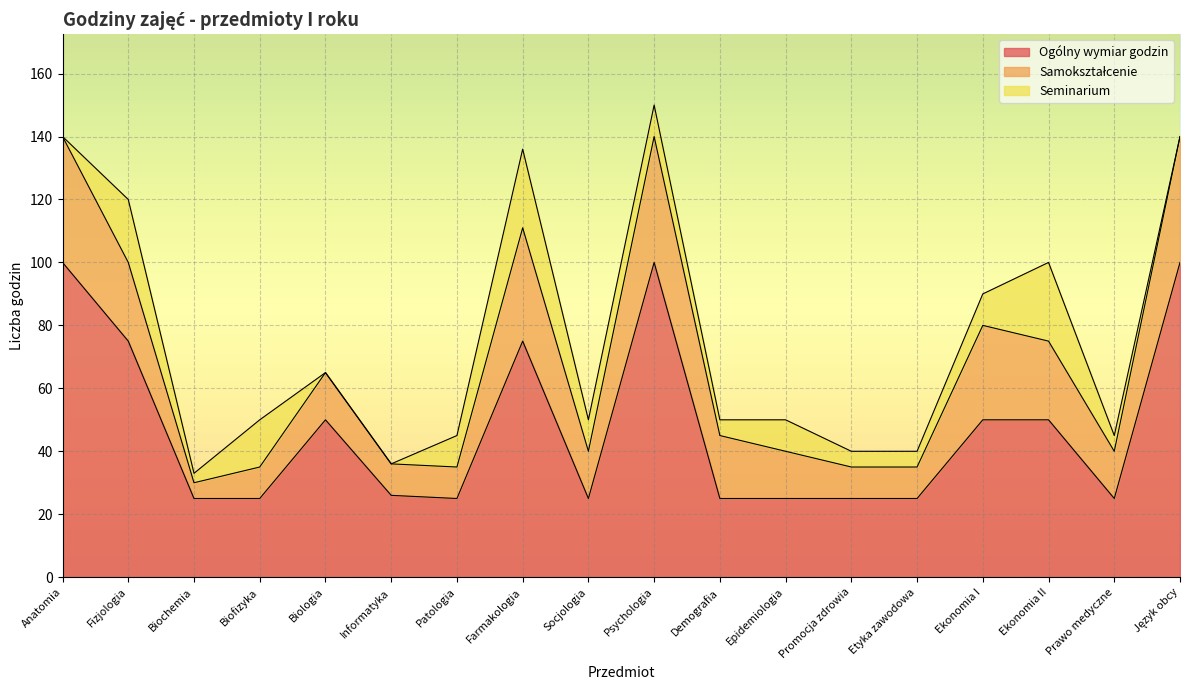

How many interior local peaks does the Samokształcenie series have?

4